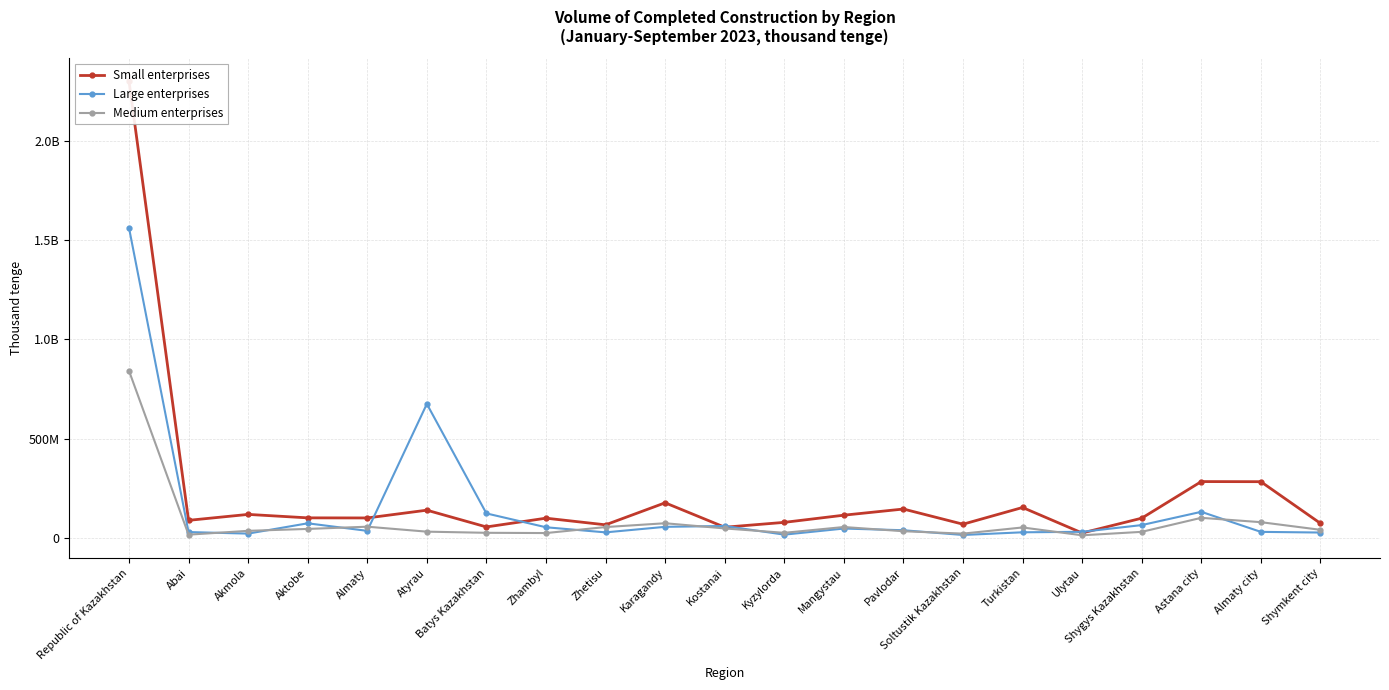

How many data points does each series have?

21